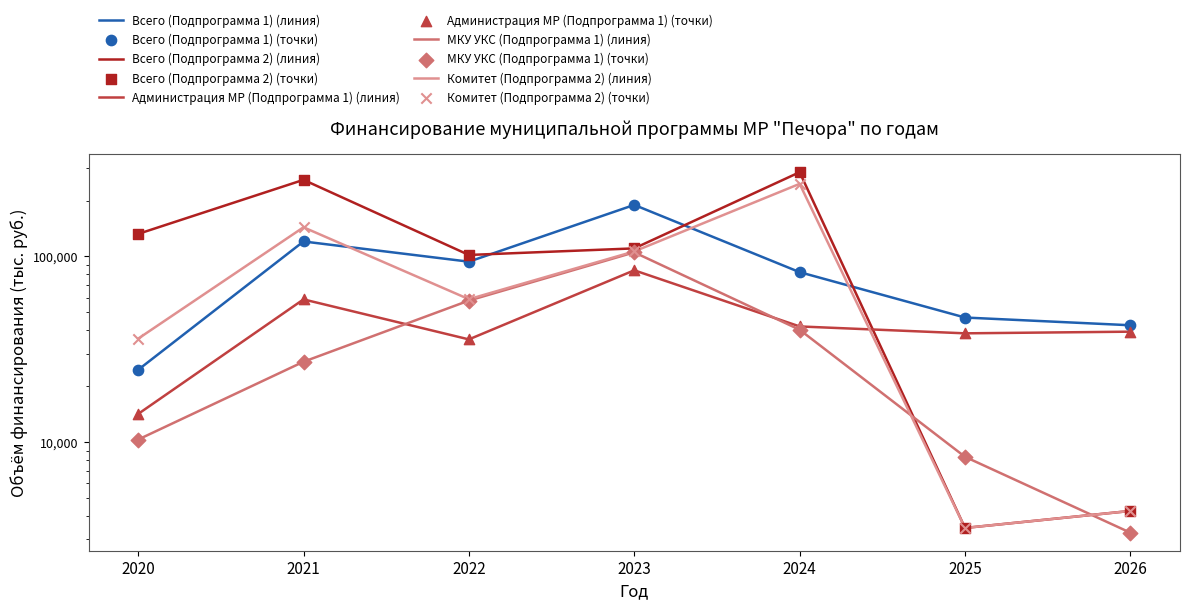

At which category is the sum across all series the highest?

2024